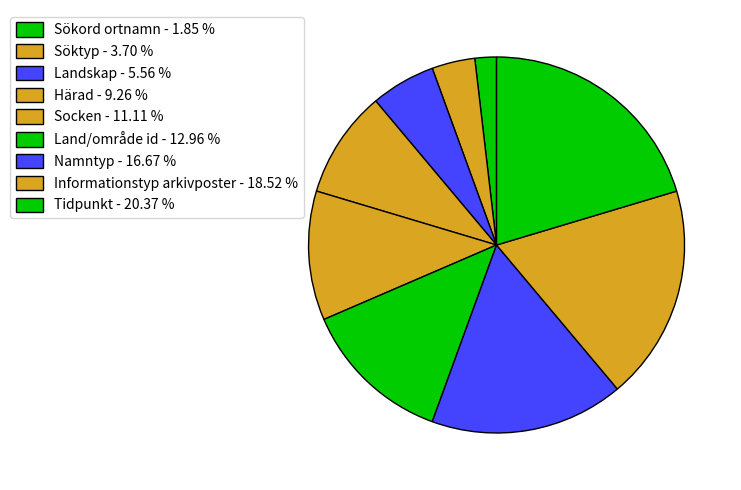

Is there a majority slice in this chart?

No